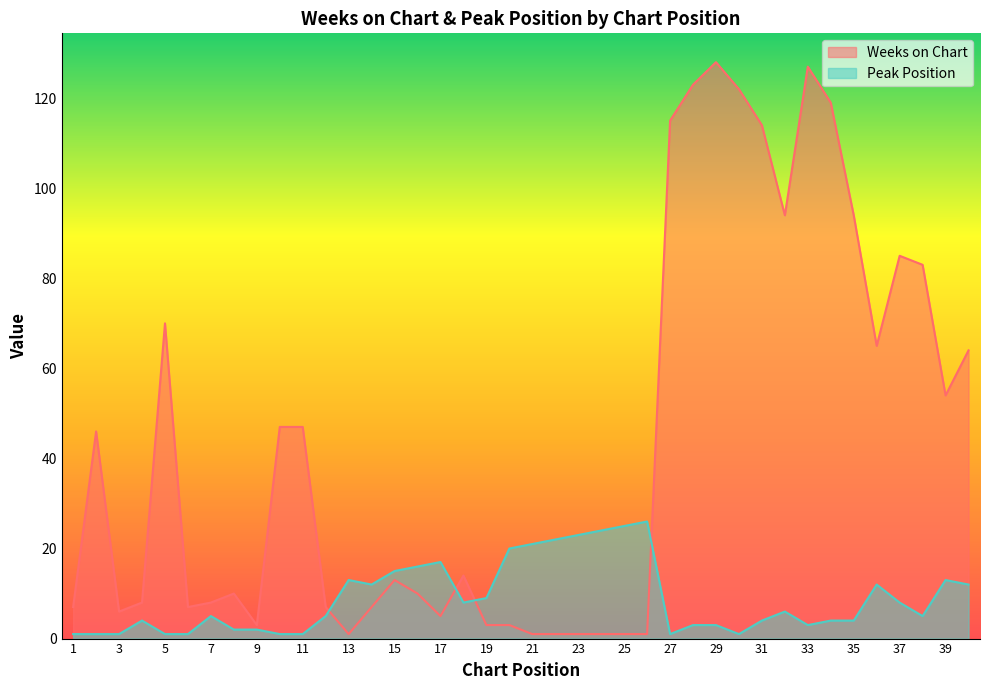

What is the minimum value for Weeks on Chart?

1